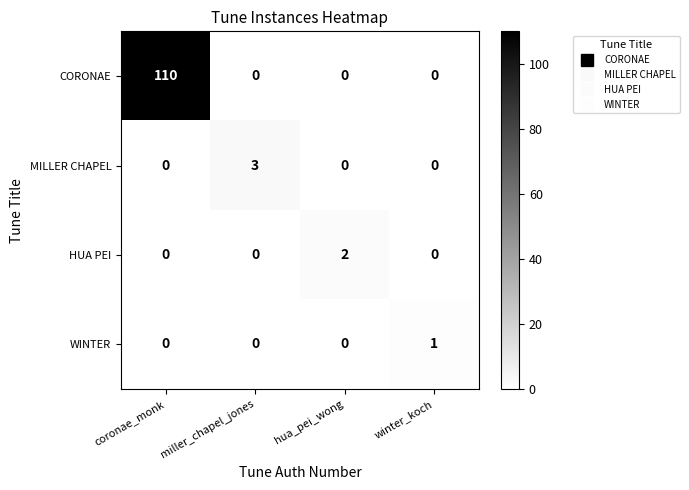

At which category is the sum across all series the highest?

coronae_monk